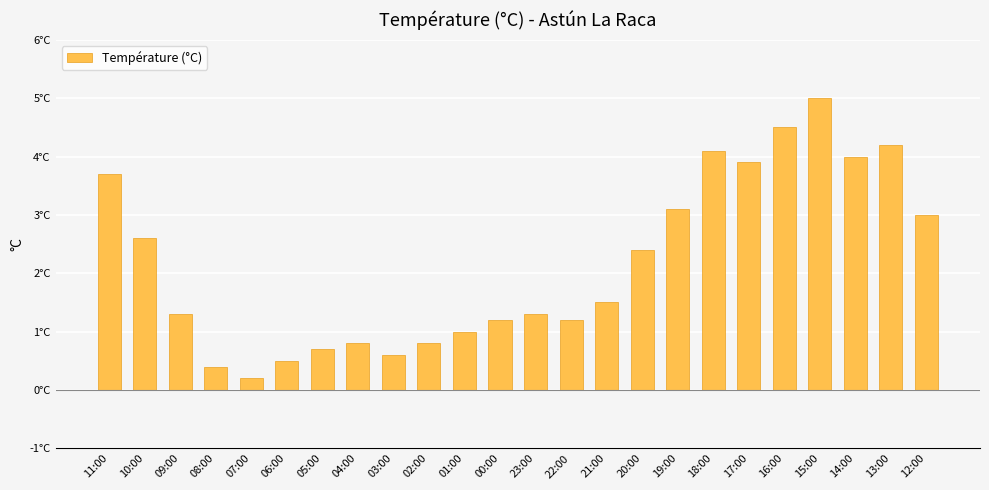

What is the value of the 3rd bar from the left?

1.3